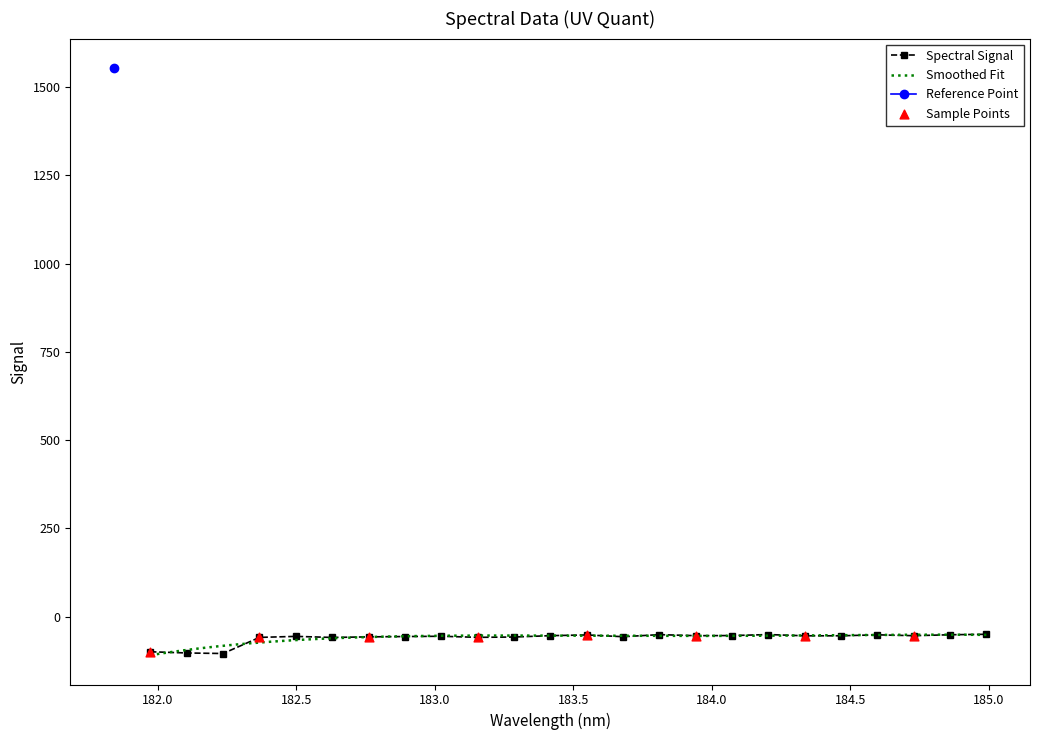

Between 182.2359681898 and 182.7613026778, which is larger?

182.7613026778